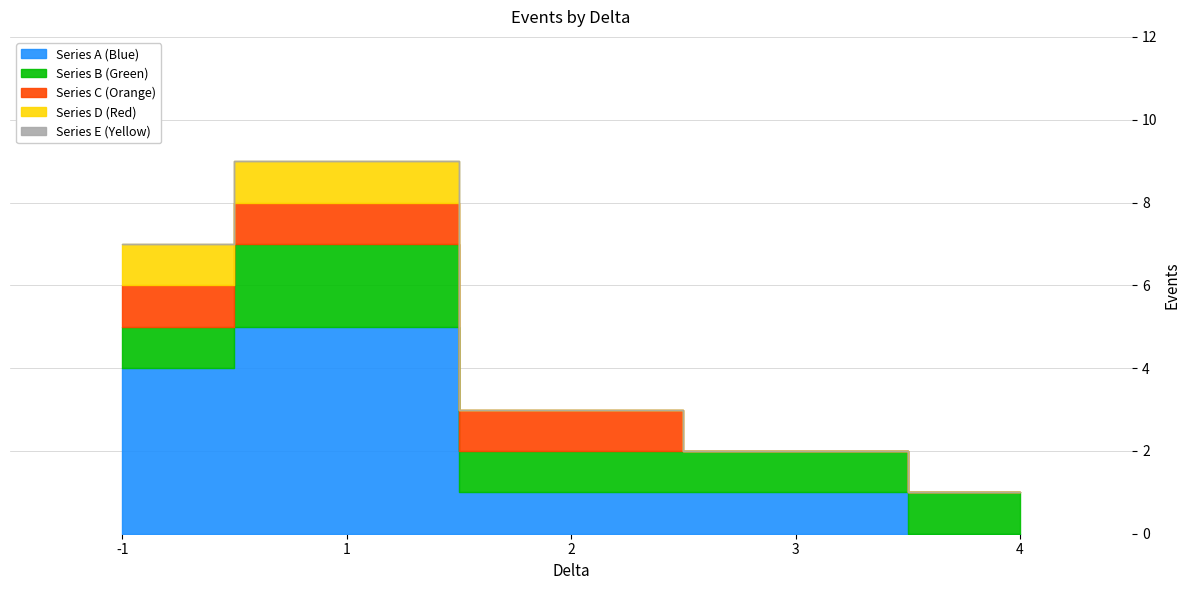

Reading left to right, list all the values displayed in this chart.

-1=7	1=9	2=3	3=2	4=1